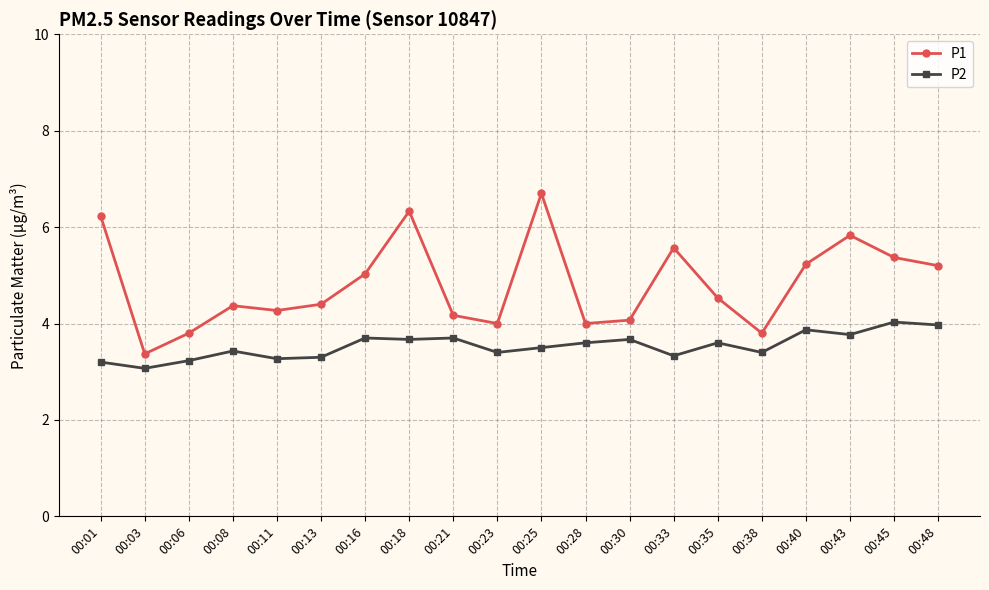

Which series has the widest spread of values?

P1